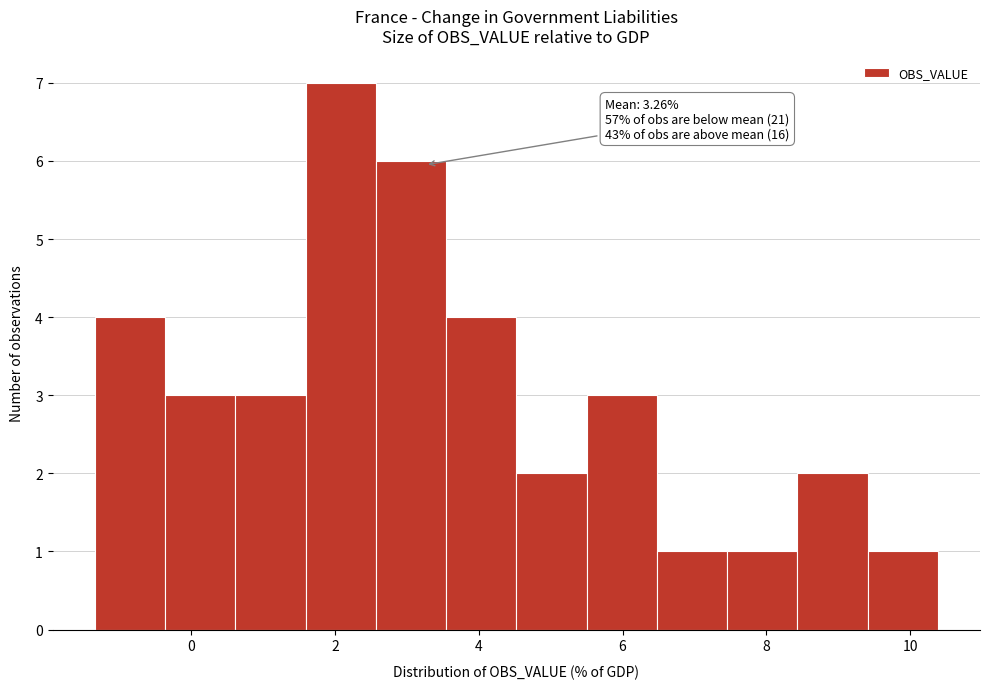

Over which range of the x-axis is the bar tallest?

1.6 to 2.6